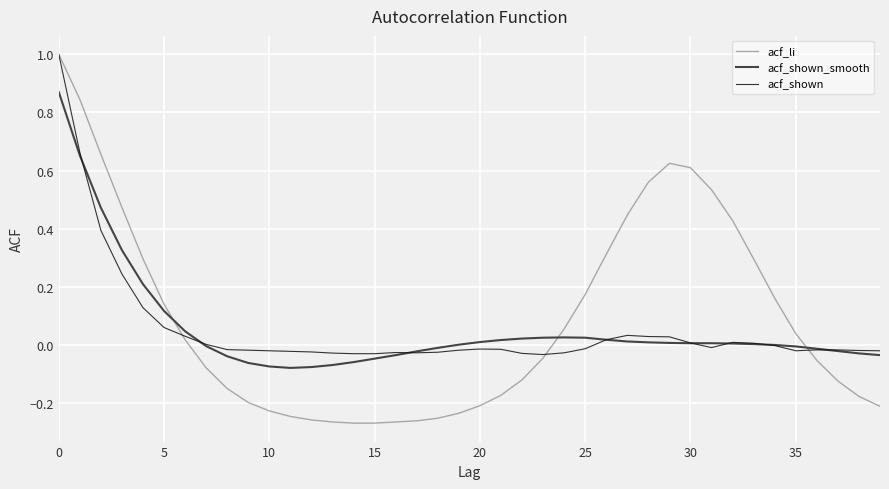

Is this an area chart (filled region under the line)?

No